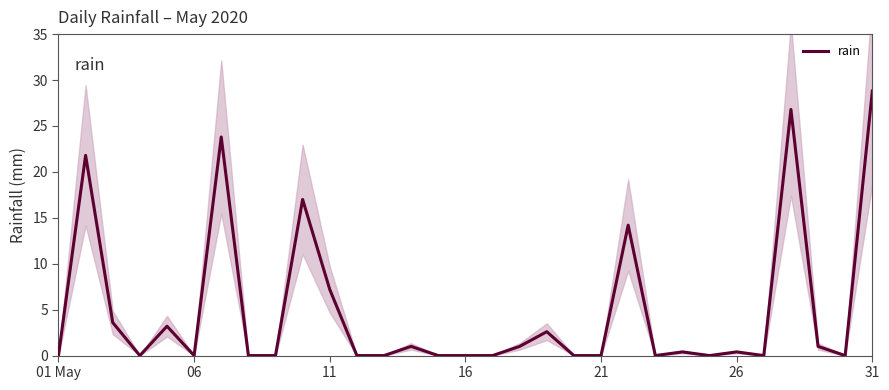

Is it true that rain equals -17.7 at 16?

False